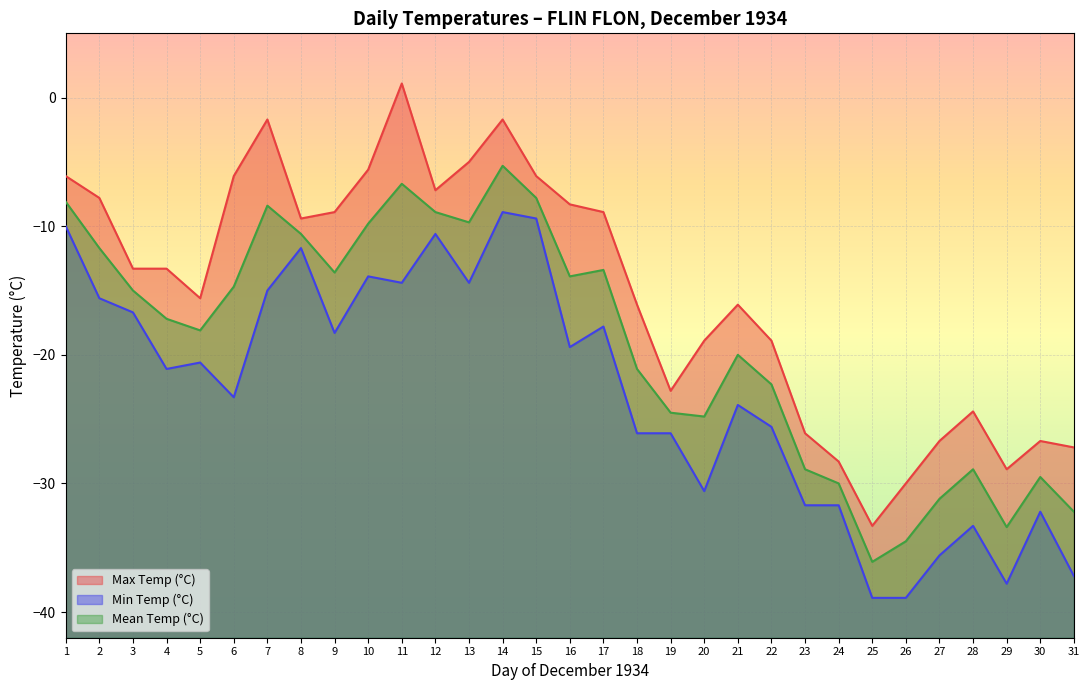

What are all the series names shown in the legend?

Max Temp (°C), Min Temp (°C), Mean Temp (°C)